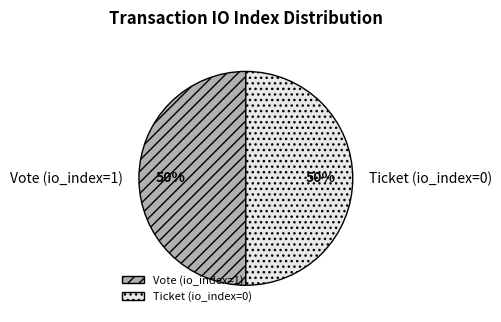

To the nearest percent, what is the combined percentage of Vote (io_index=1) and Ticket (io_index=0)?

100%